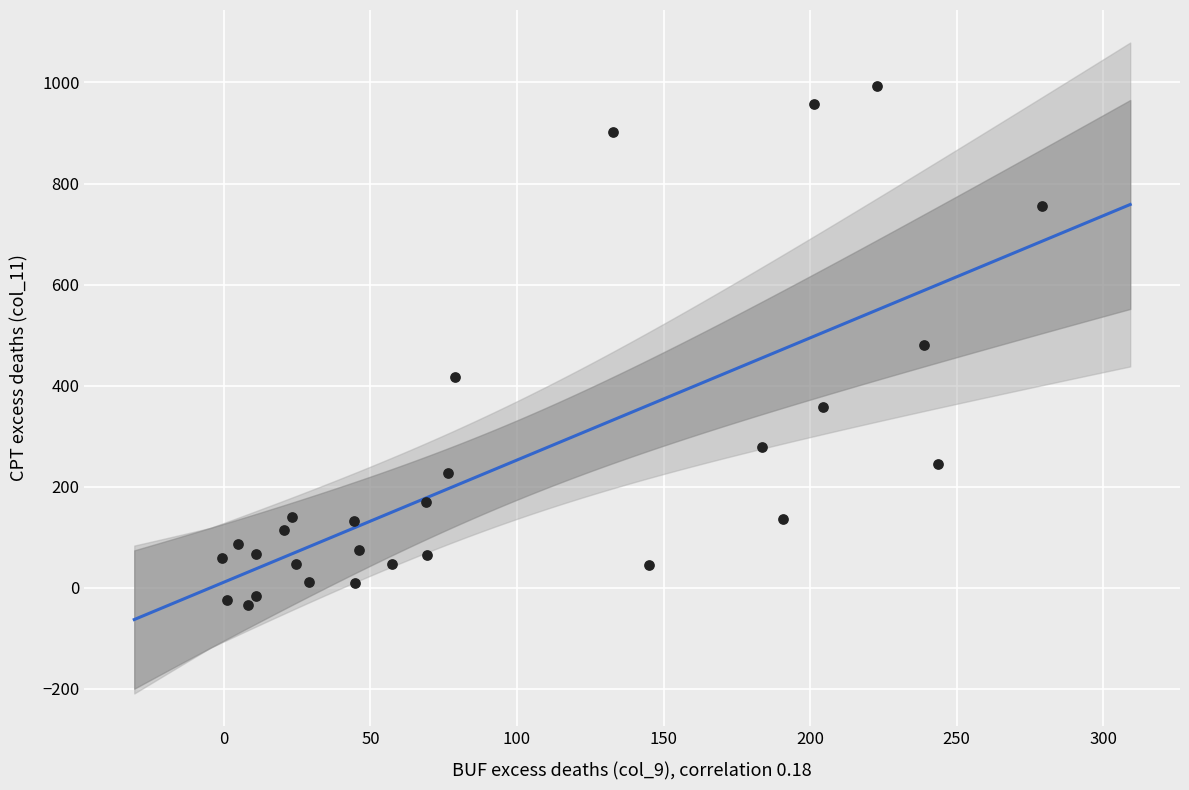

What is the range of X values (max minus min)?

279.8